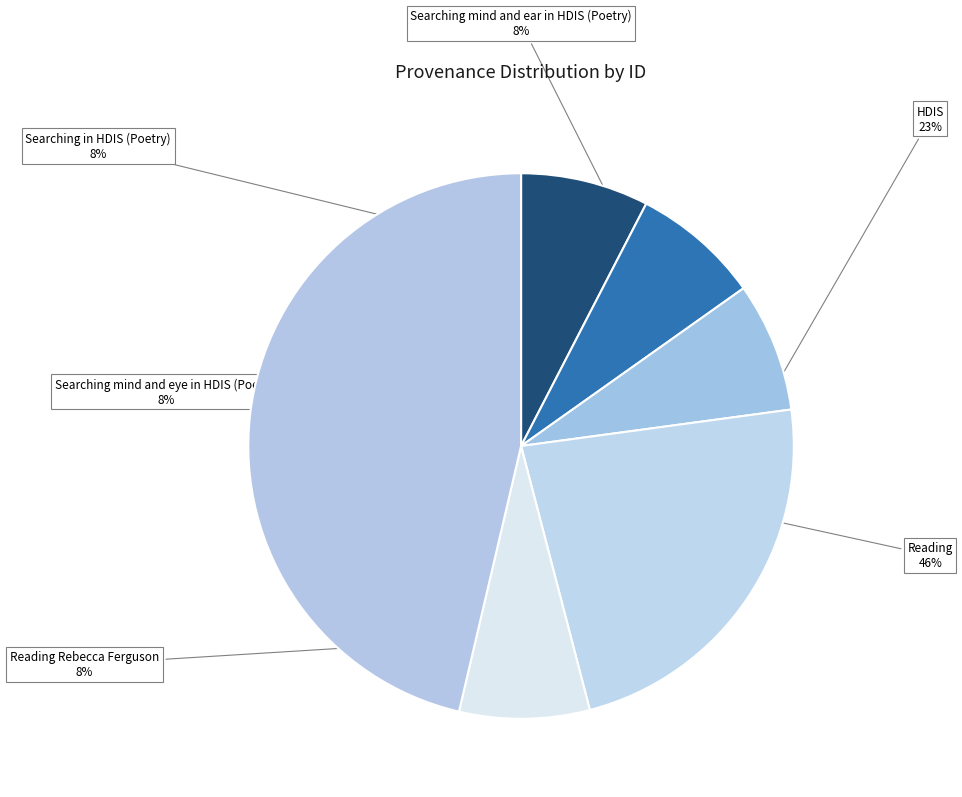

Approximately how many times larger is the value at Searching mind and eye in HDIS (Poetry) compared to HDIS?

0.3